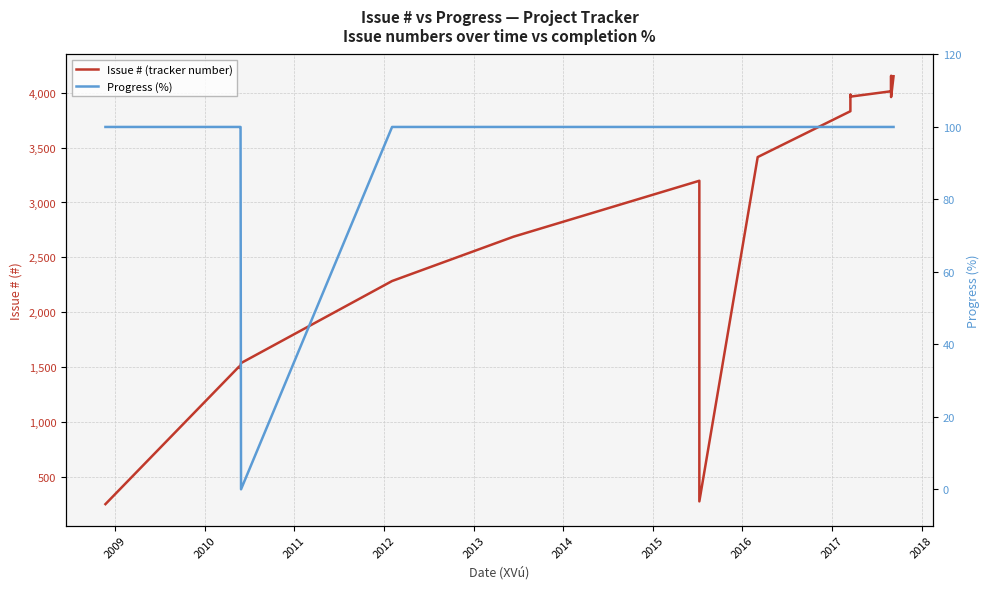

What is the maximum value shown in the chart?

4154